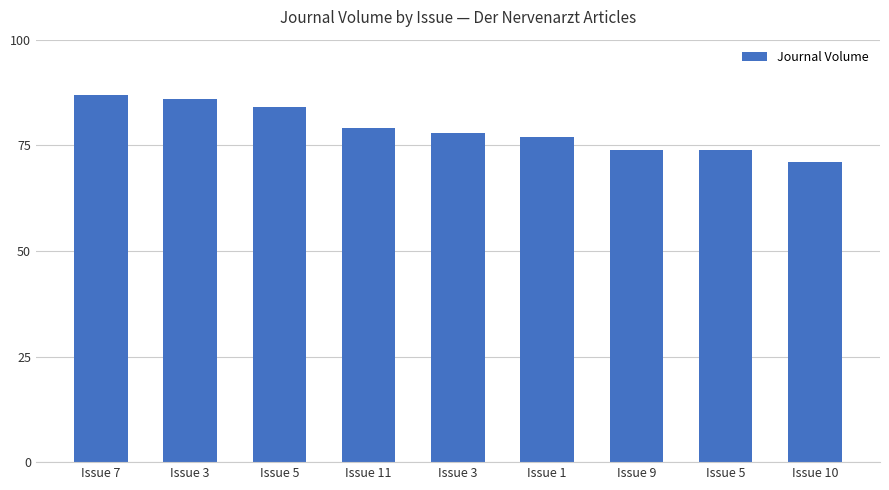

Rank the categories by value from lowest to highest.

Issue 10, Issue 9, Issue 5, Issue 1, Issue 3, Issue 11, Issue 5, Issue 3, Issue 7